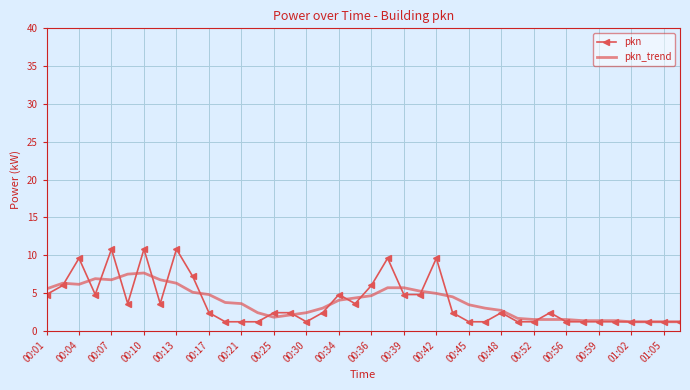

True or false: pkn_trend has more than 0 points higher than both neighbors.

True